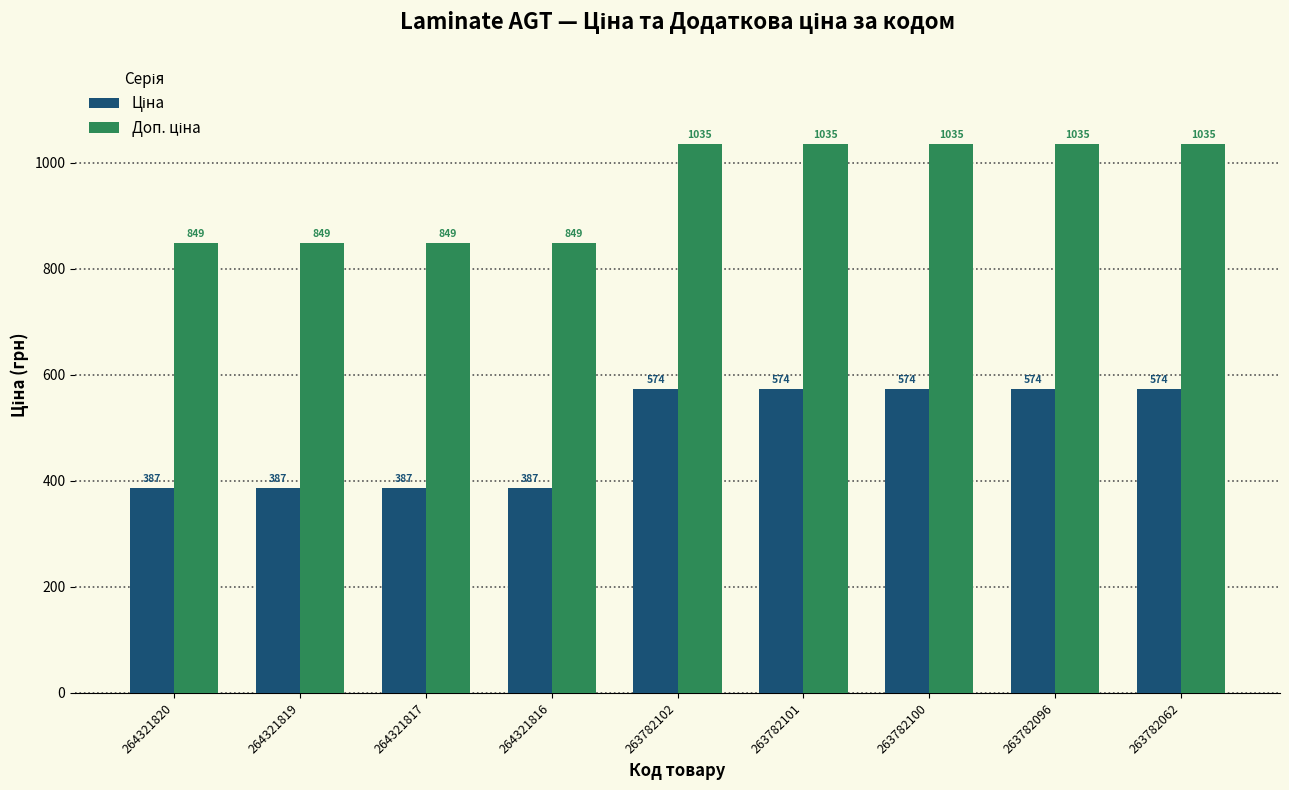

What is the minimum value shown in the chart?

386.9